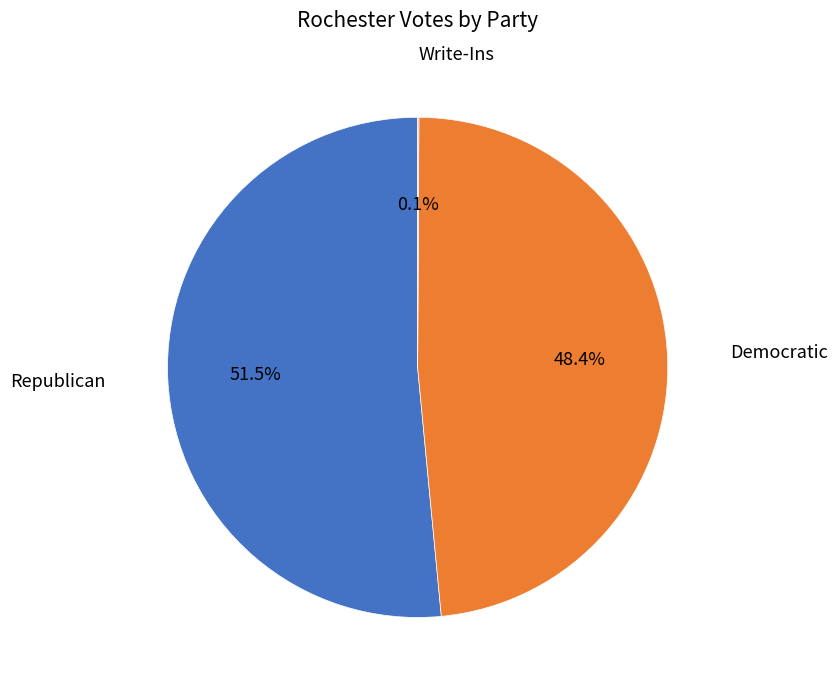

Is there a majority slice in this chart?

Yes